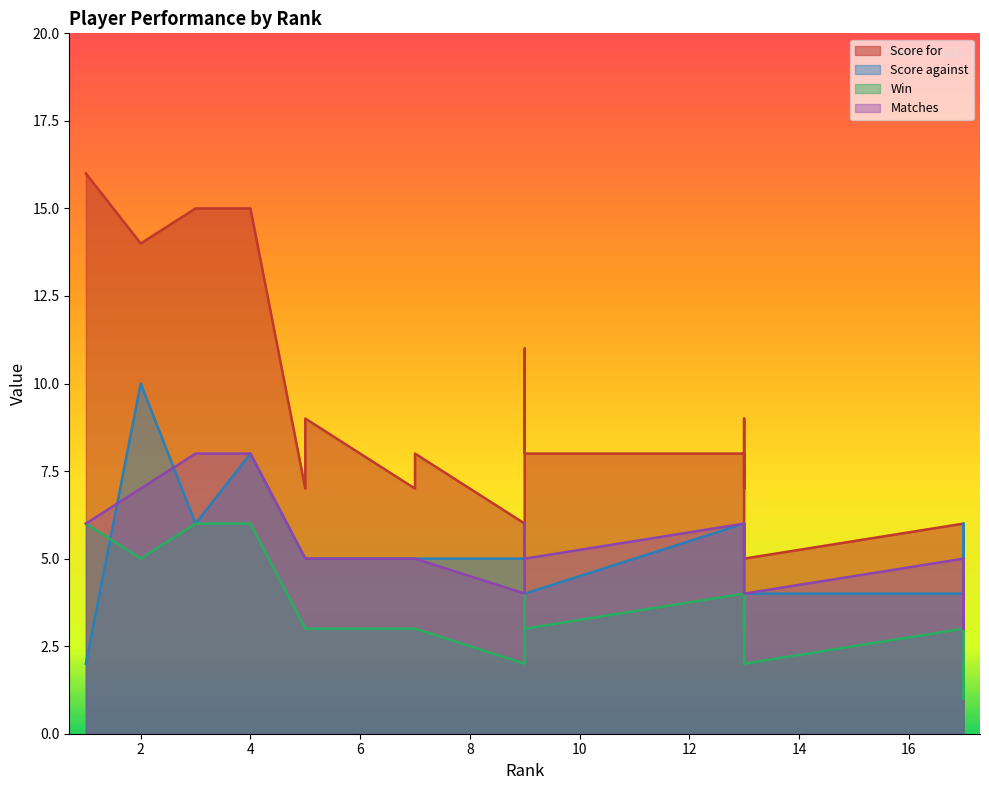

Which series has the widest spread of values?

Score for